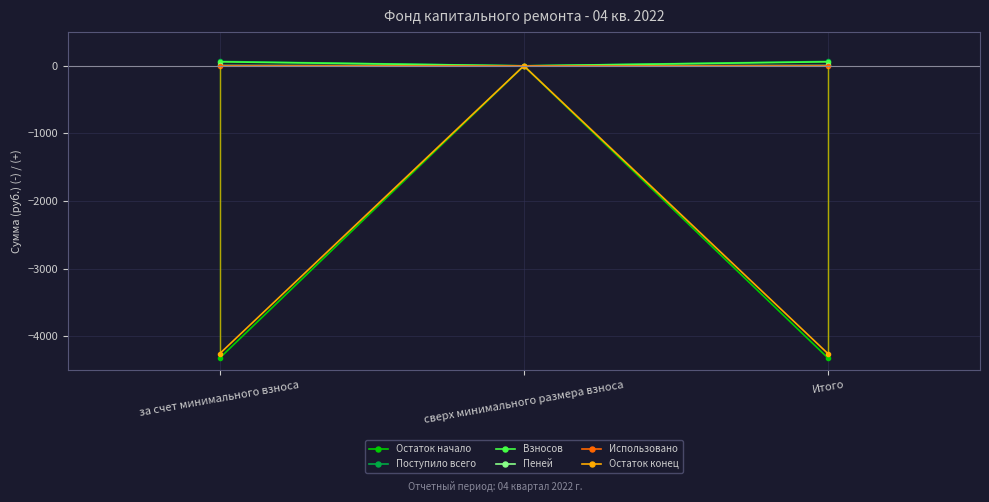

What are all the series names shown in the legend?

Остаток начало, Поступило всего, Взносов, Пеней, Использовано, Остаток конец